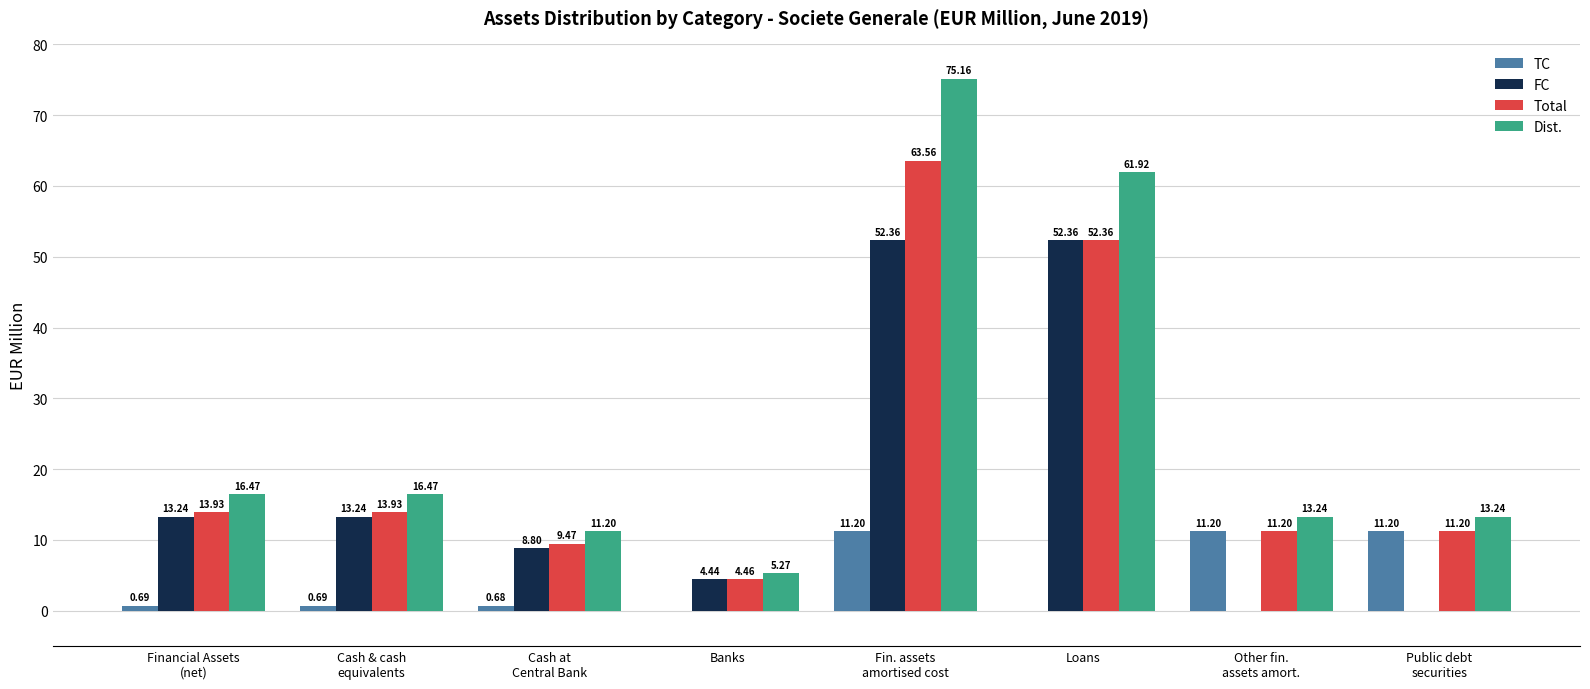

At which label is Total closest to 34?

Loans